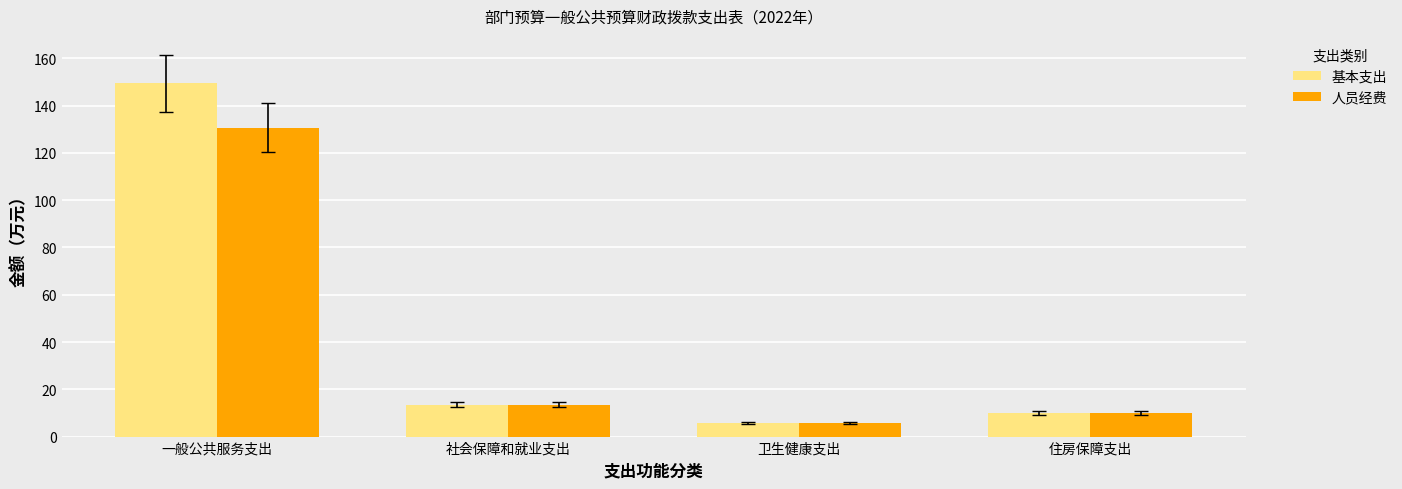

Reading right to left, what are all the values shown in this chart?

基本支出: 10.1	5.8	13.5	149.5
人员经费: 10.1	5.8	13.5	130.7